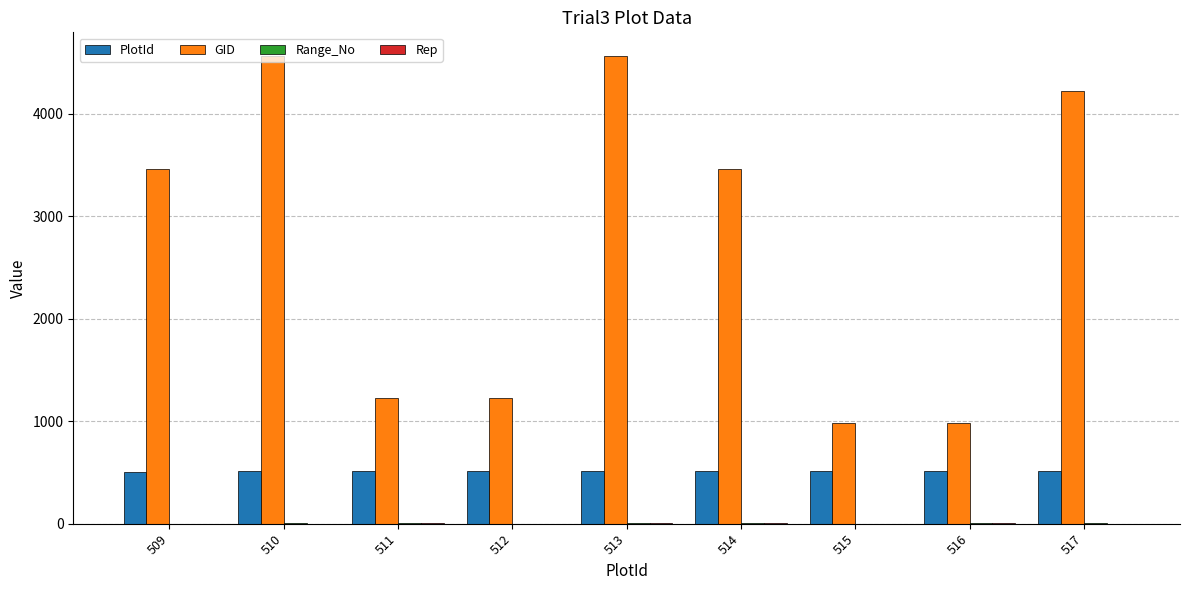

Which series has the largest total across all categories?

GID